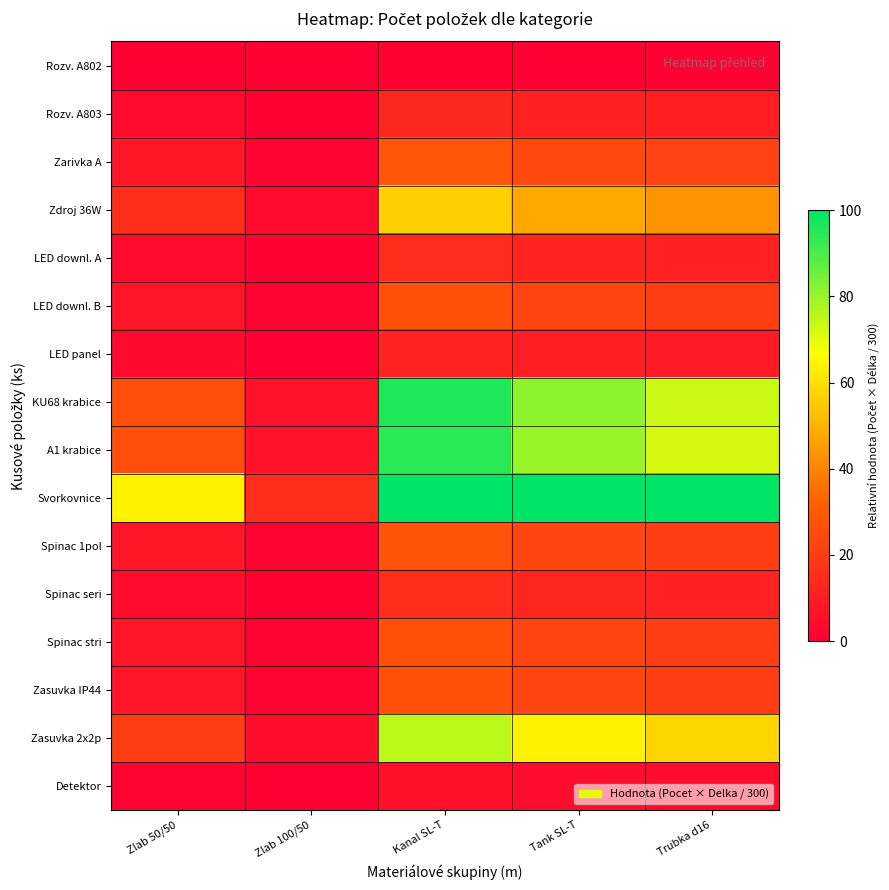

Which has a higher value, Zlab 100/50 or Zlab 50/50?

Zlab 50/50